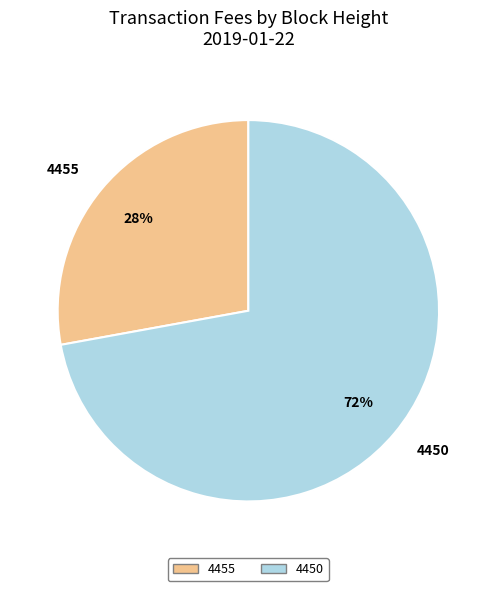

Is 4450 the majority of the pie?

Yes